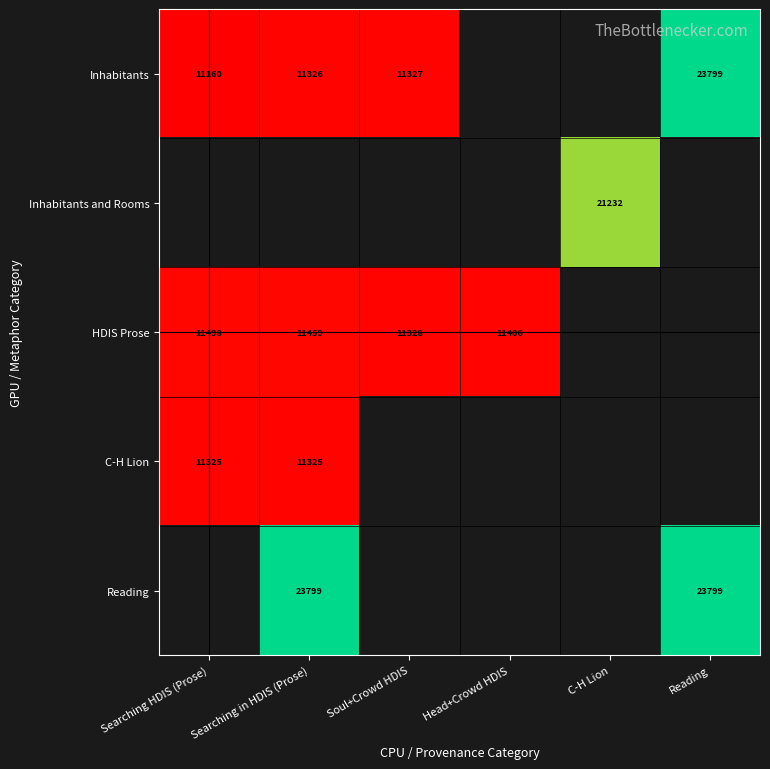

The Inhabitants series shows 11160 at Searching HDIS (Prose). True or false?

True